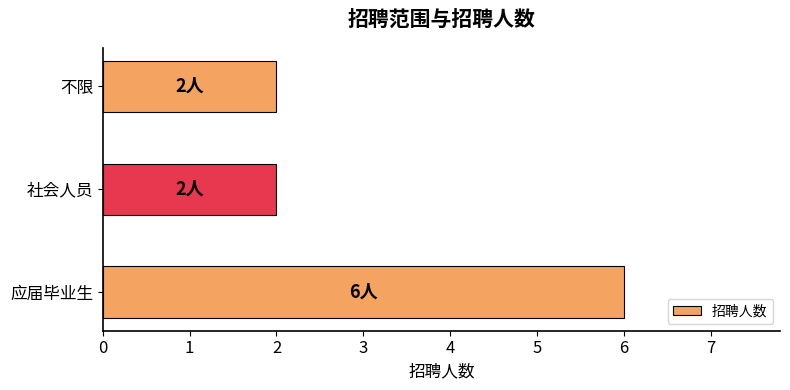

What is the maximum value shown in the chart?

6